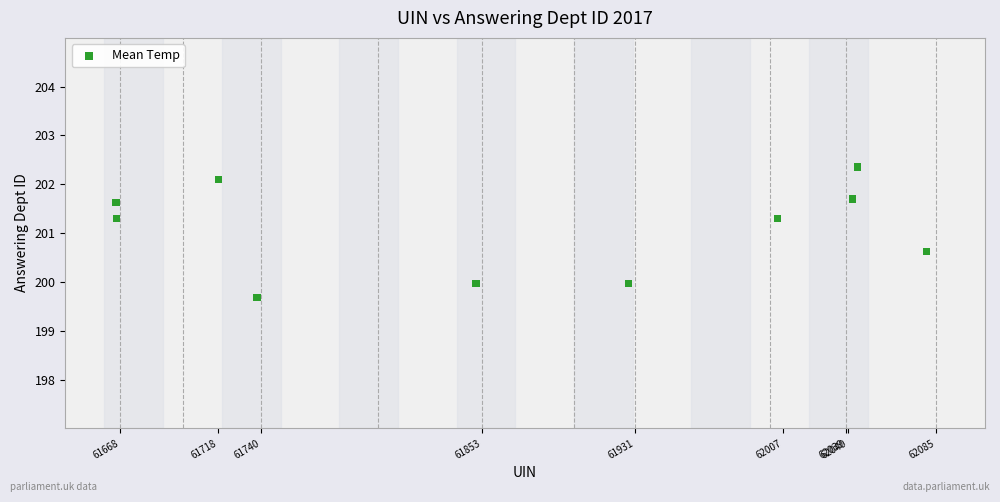

What is the average X value?

61873.8